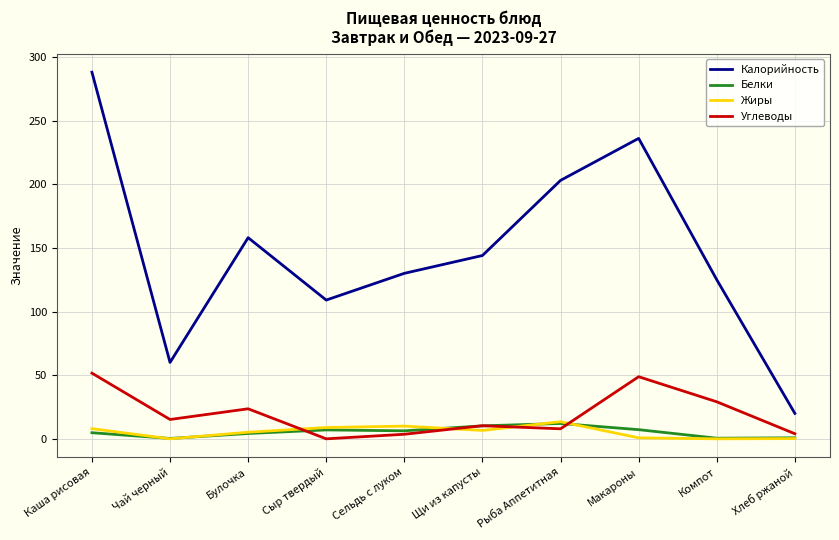

Is it true that Углеводы equals 23.6 at Булочка?

True